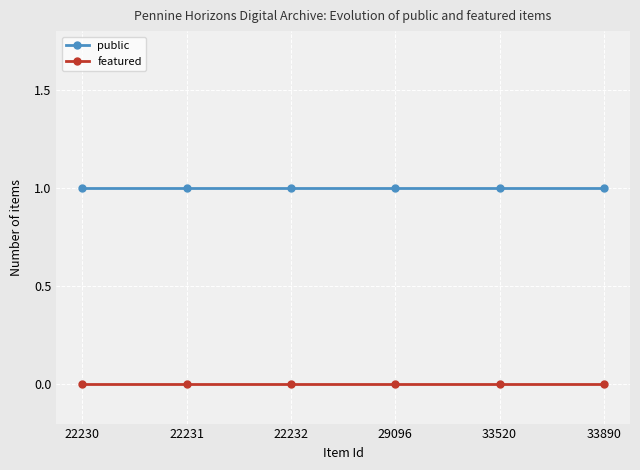

How many series are shown in this chart?

2